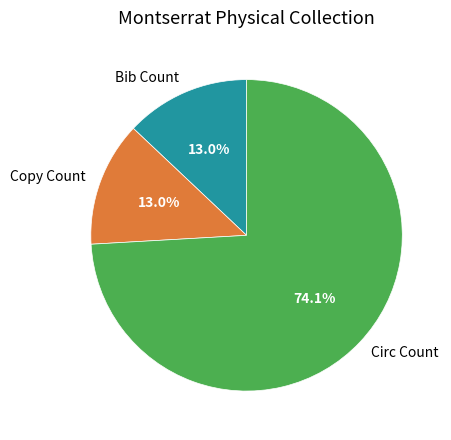

Is there a majority slice in this chart?

Yes